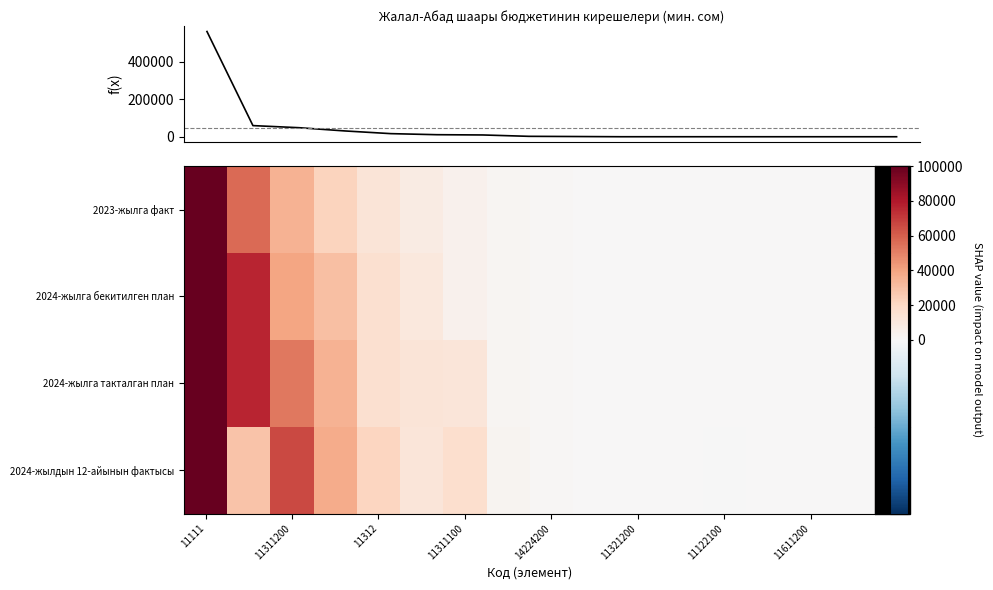

Count the number of data series in this chart.

5